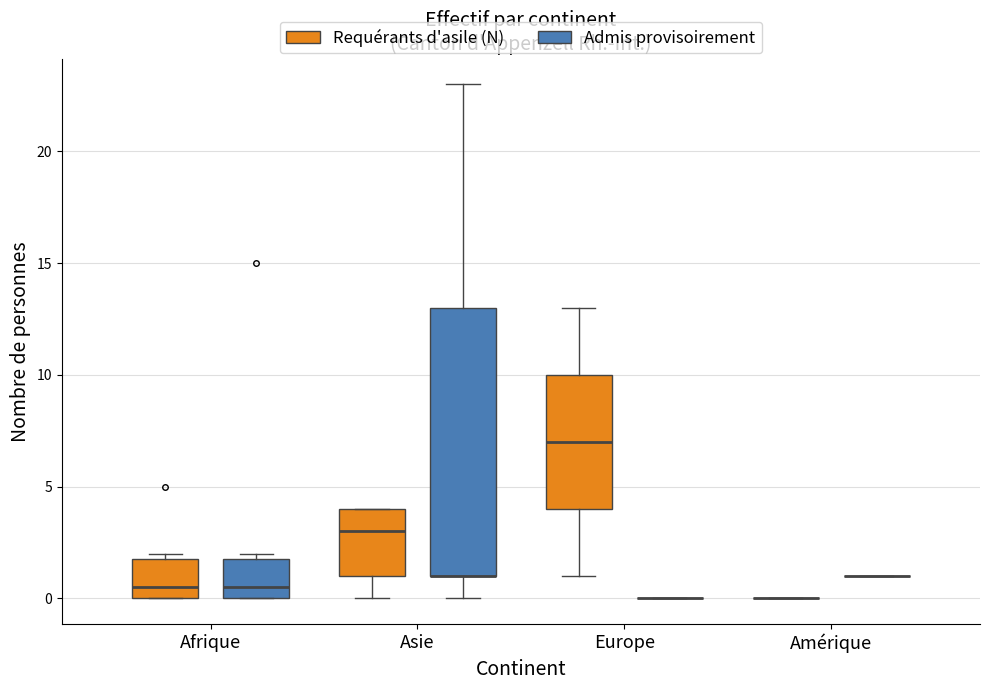

Which box is the tallest, from its lower edge to its upper edge?

Asie (Admis provisoirement)